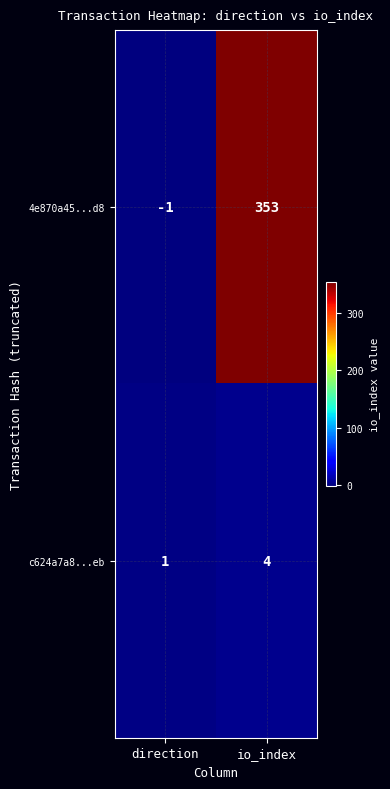

What is the difference between the 4e870a45...d8 values at direction and io_index?

354